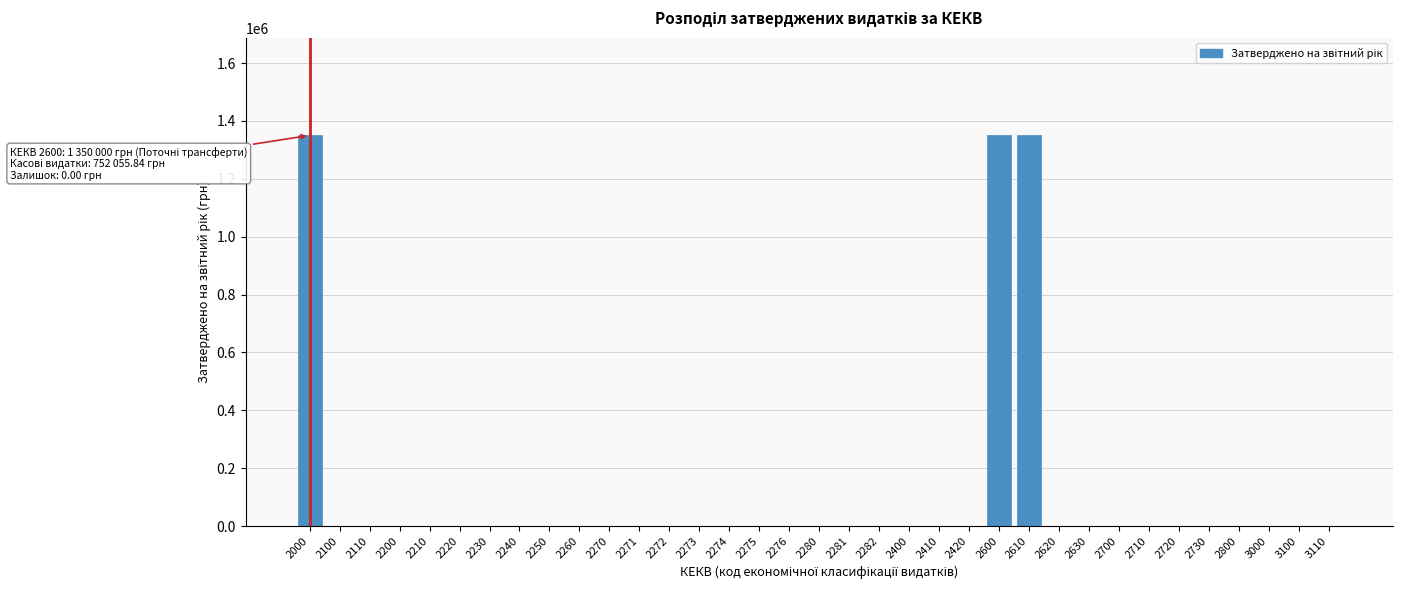

What is the sum of all values?

4050000